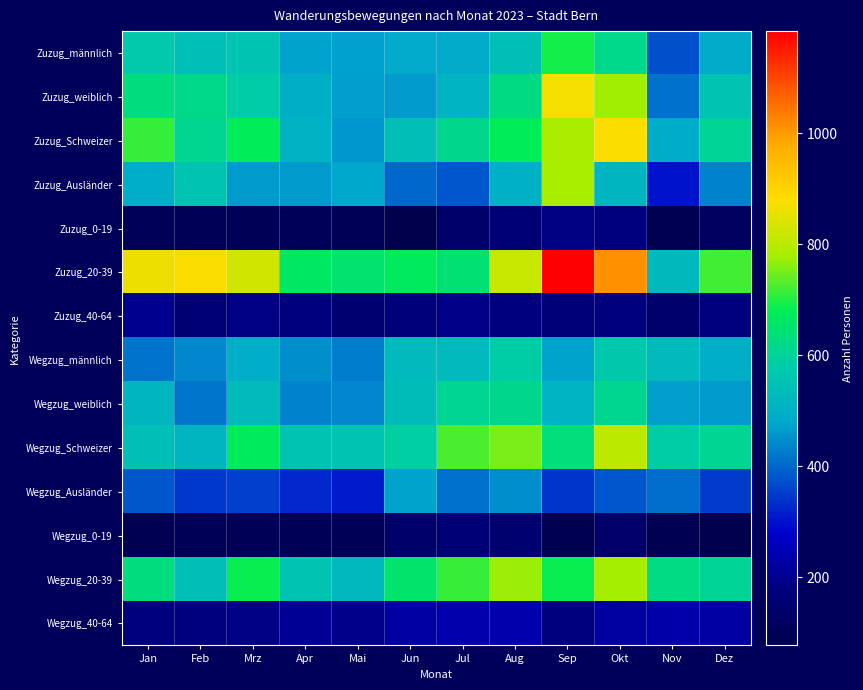

What is the spread (max minus min) of values at Nov?

536